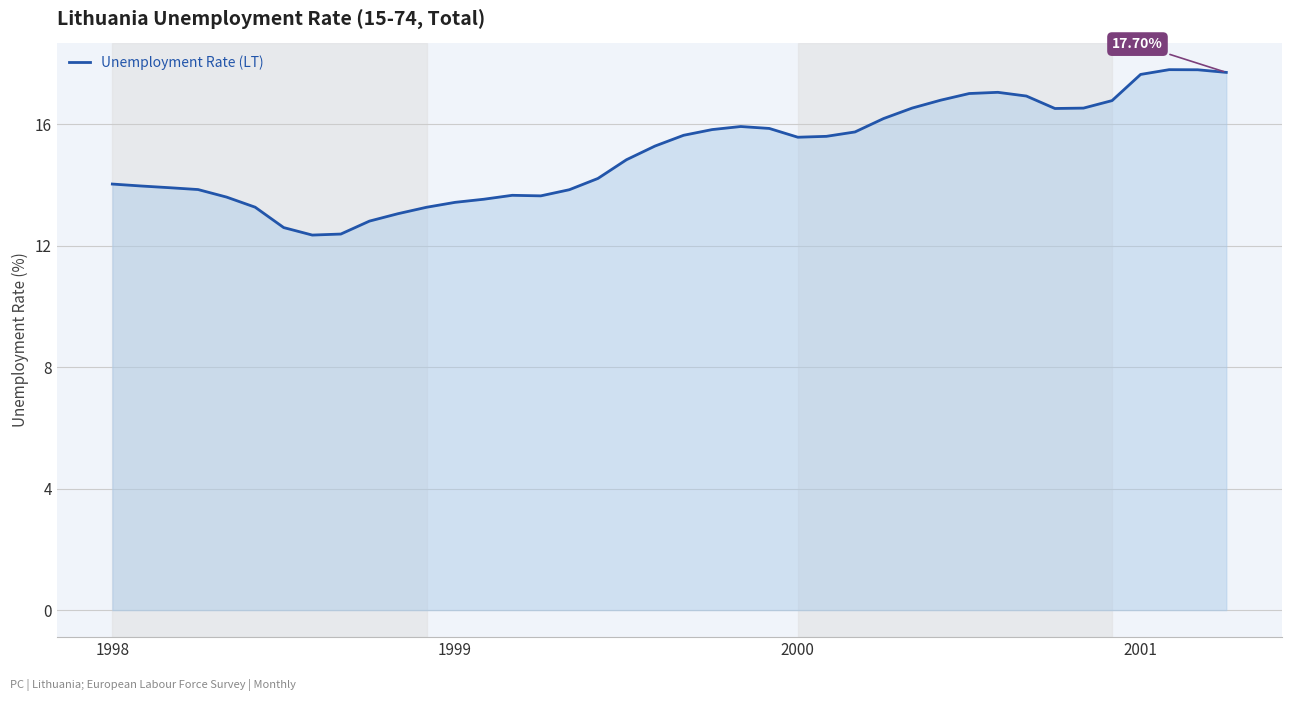

What is the difference between the maximum and minimum values?

5.4